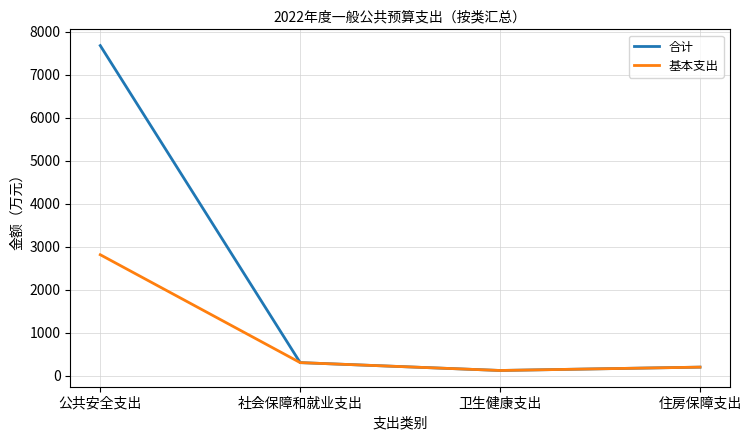

Where is the first local minimum for 基本支出?

卫生健康支出